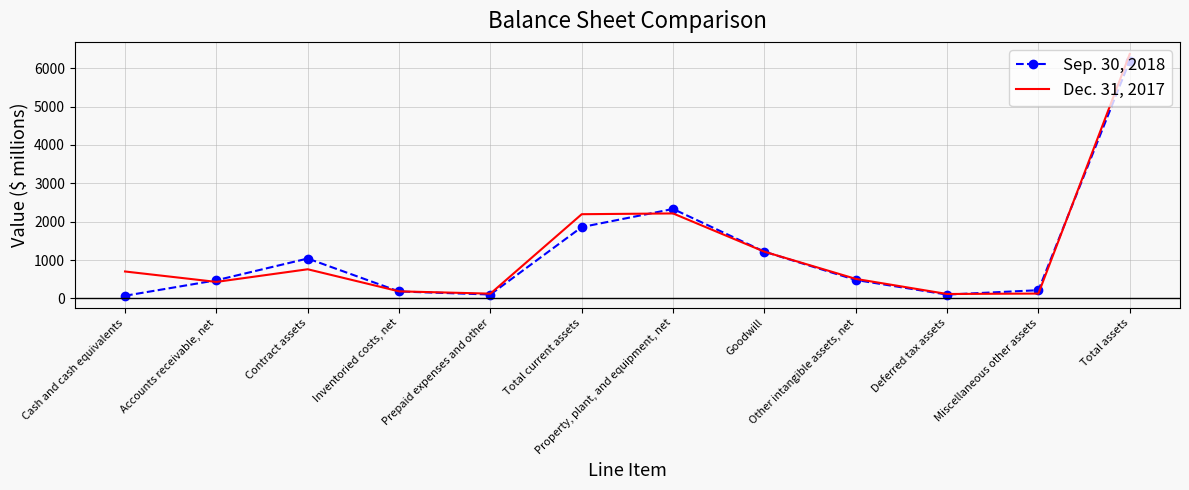

At how many categories does at least one series exceed 4895?

1